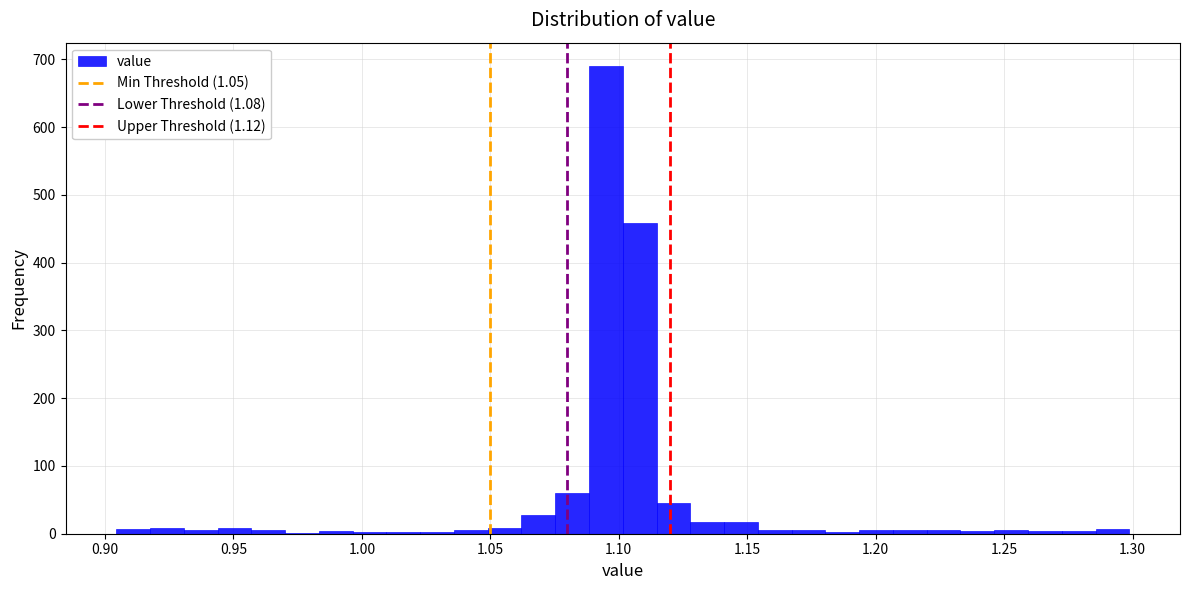

Read against the x-axis, roughly where is the centre of the tallest bar?

1.095